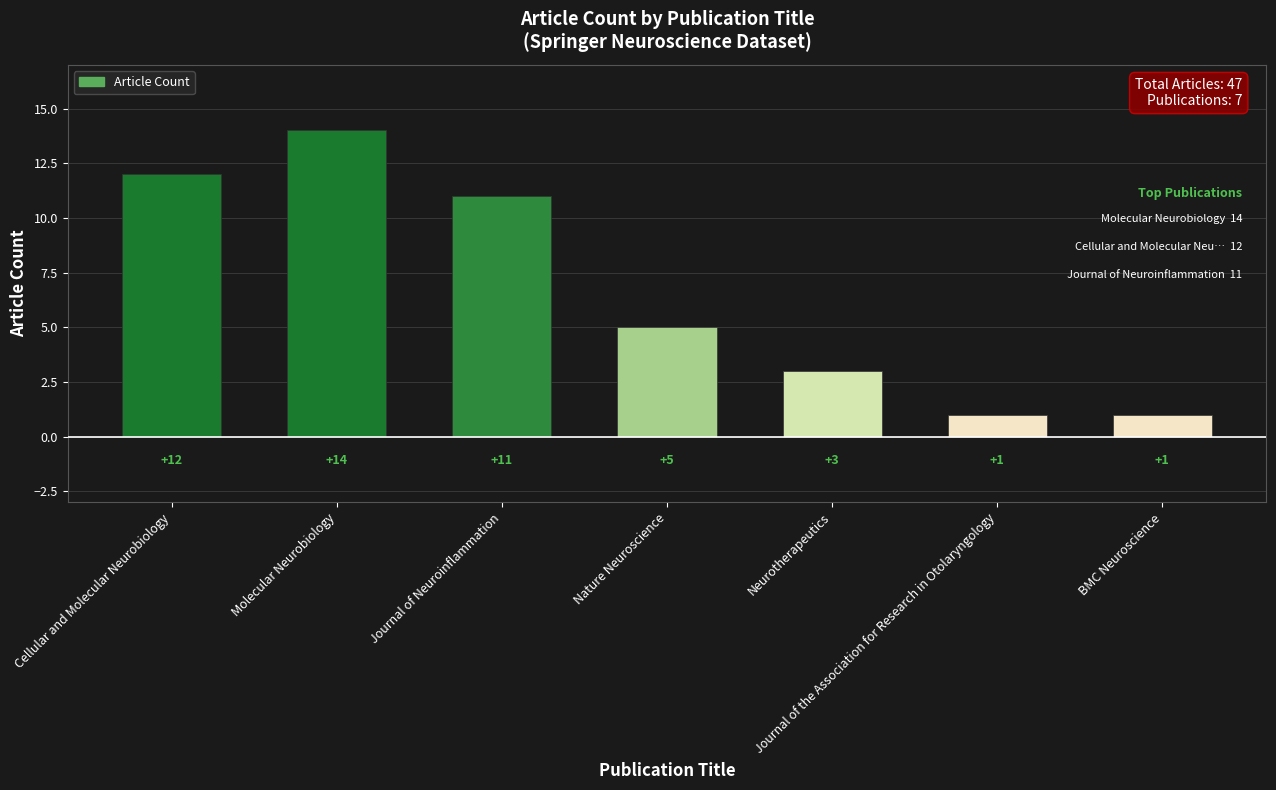

Which category has the highest value across all series?

Molecular Neurobiology